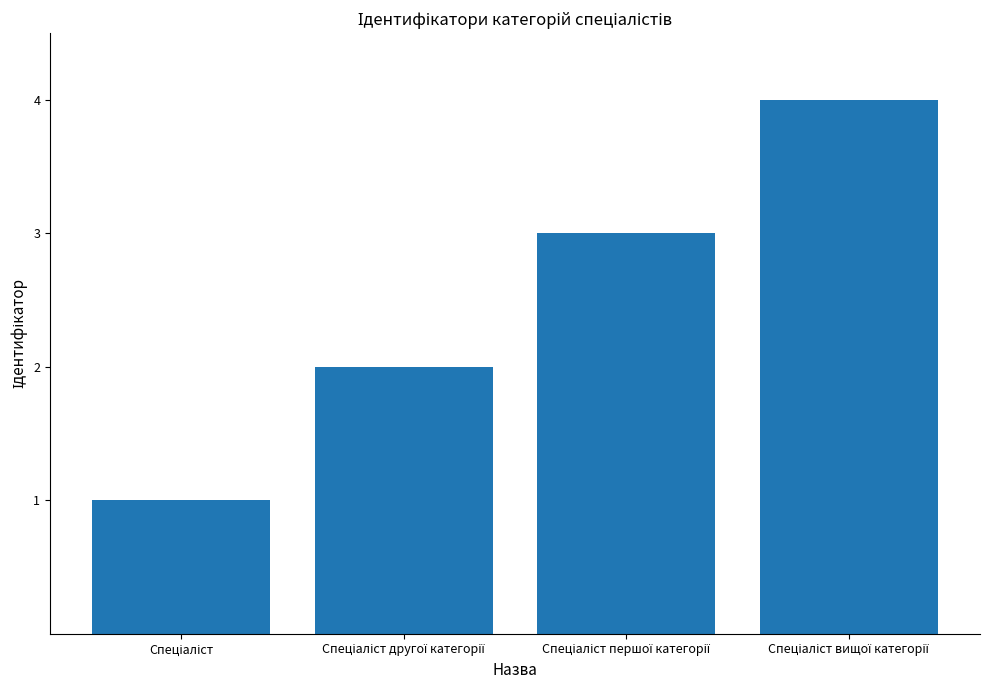

How many values are below 3?

2